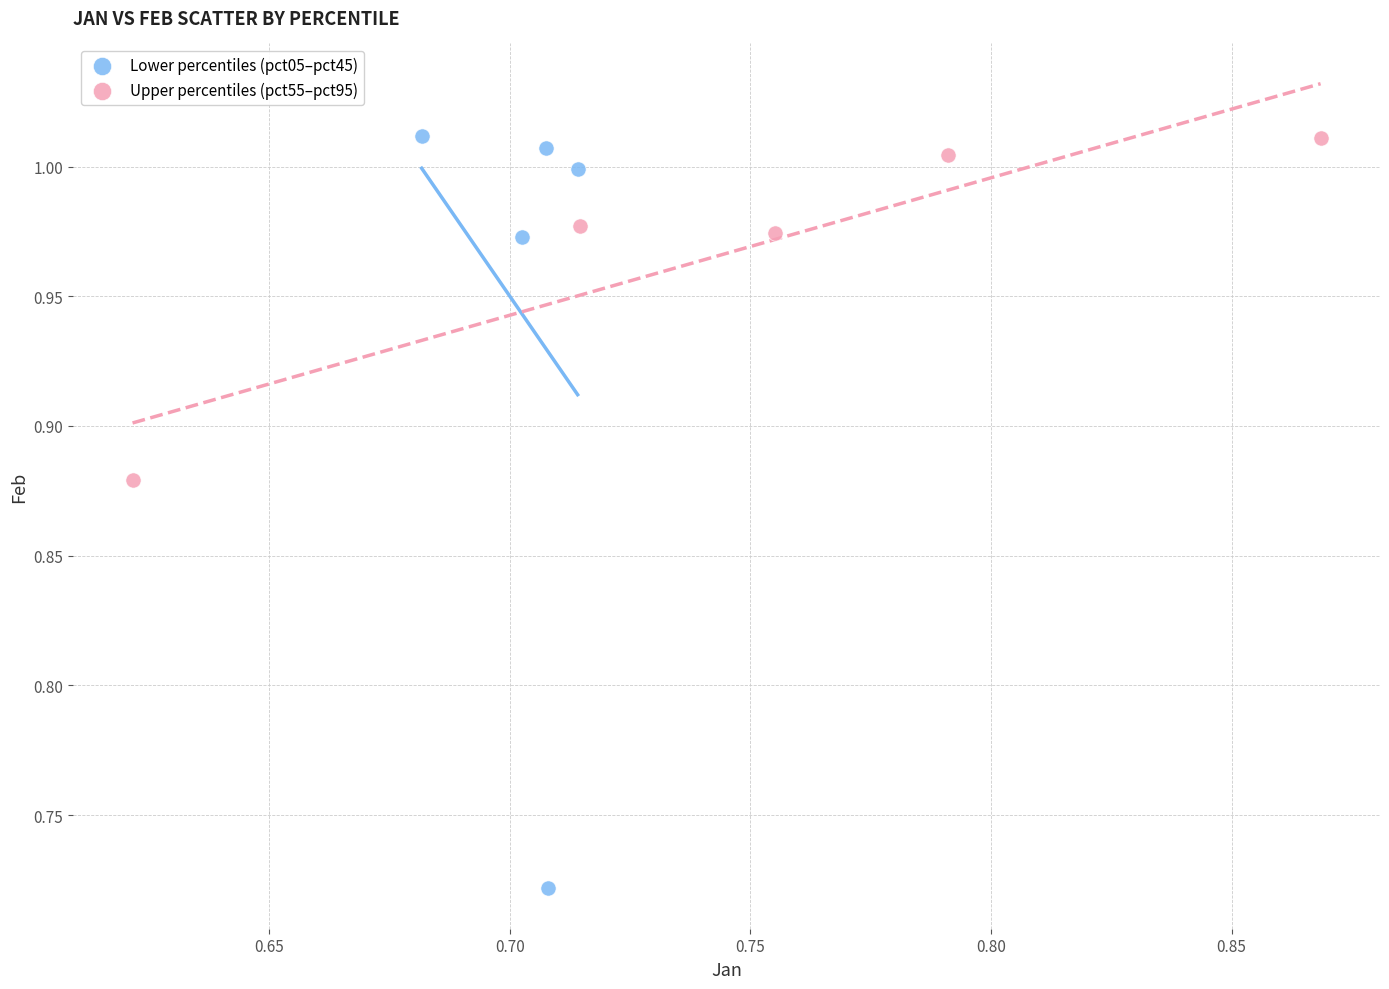

Which series has the largest Y range (max minus min)?

Lower percentiles (pct05–pct45)